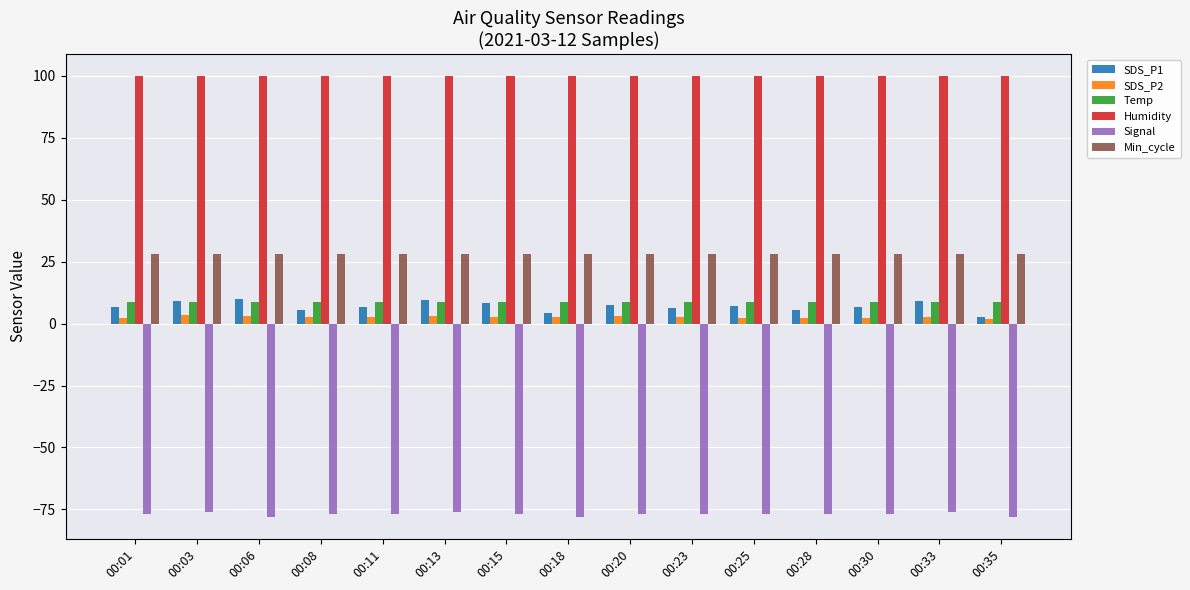

Which series has the largest range (max minus min)?

SDS_P1